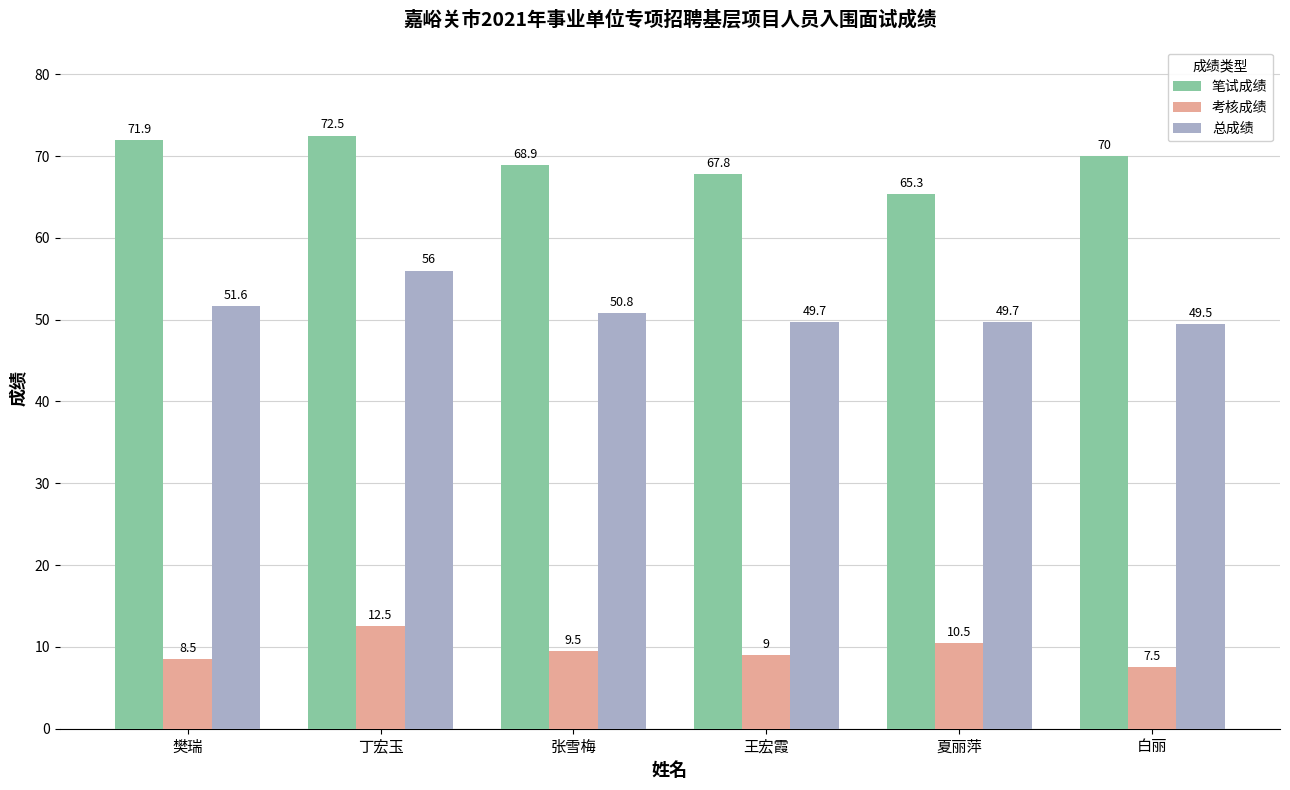

At which label does 总成绩 reach its minimum?

白丽